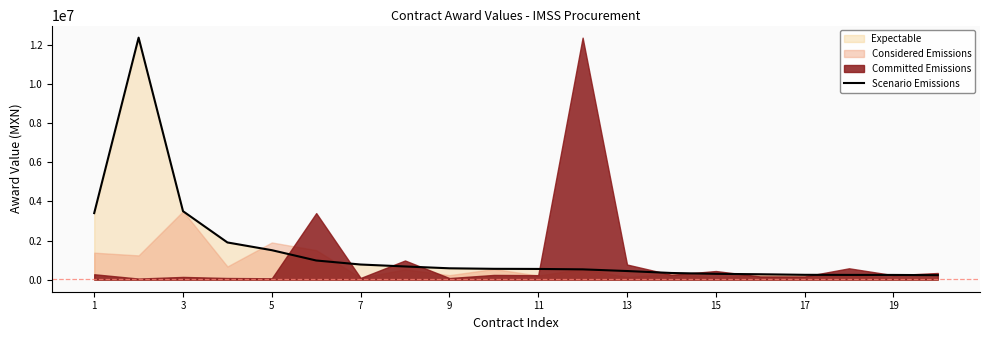

How many data points does each series have?

20